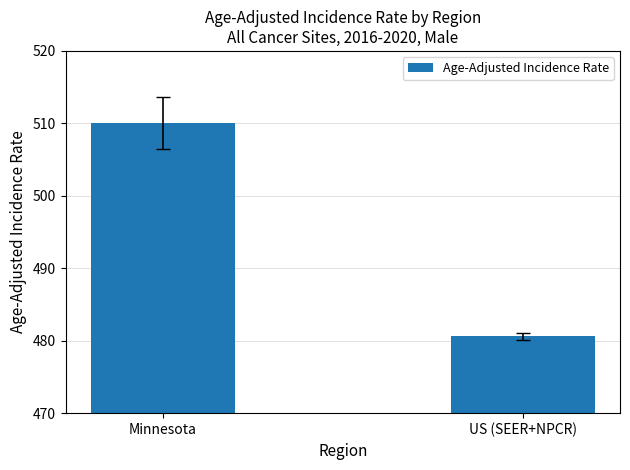

The value at Minnesota is 783.3. True or false?

False